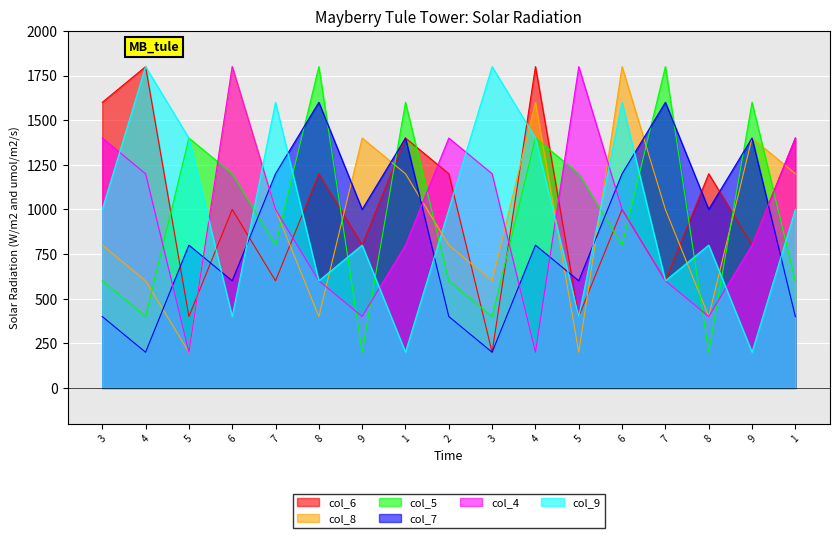

What is the label of the 5th point from the right?

6